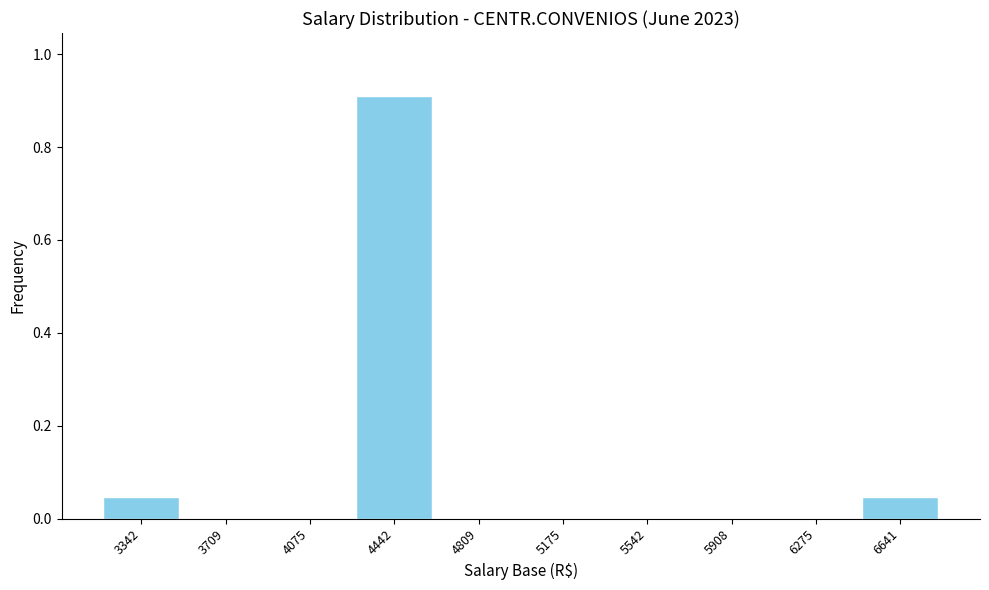

Reading left to right, transcribe this chart: for each bar, give the range it covers on the x-axis and its height. Neither the bar edges nor the heights are printed on the chart, so give them approximately, as read against the axes.

3150 to 3550: 0.04
3550 to 3900: 0
3900 to 4250: 0
4250 to 4650: 0.90
4650 to 5000: 0
5000 to 5350: 0
5350 to 5750: 0
5750 to 6100: 0
6100 to 6450: 0
6450 to 6850: 0.04